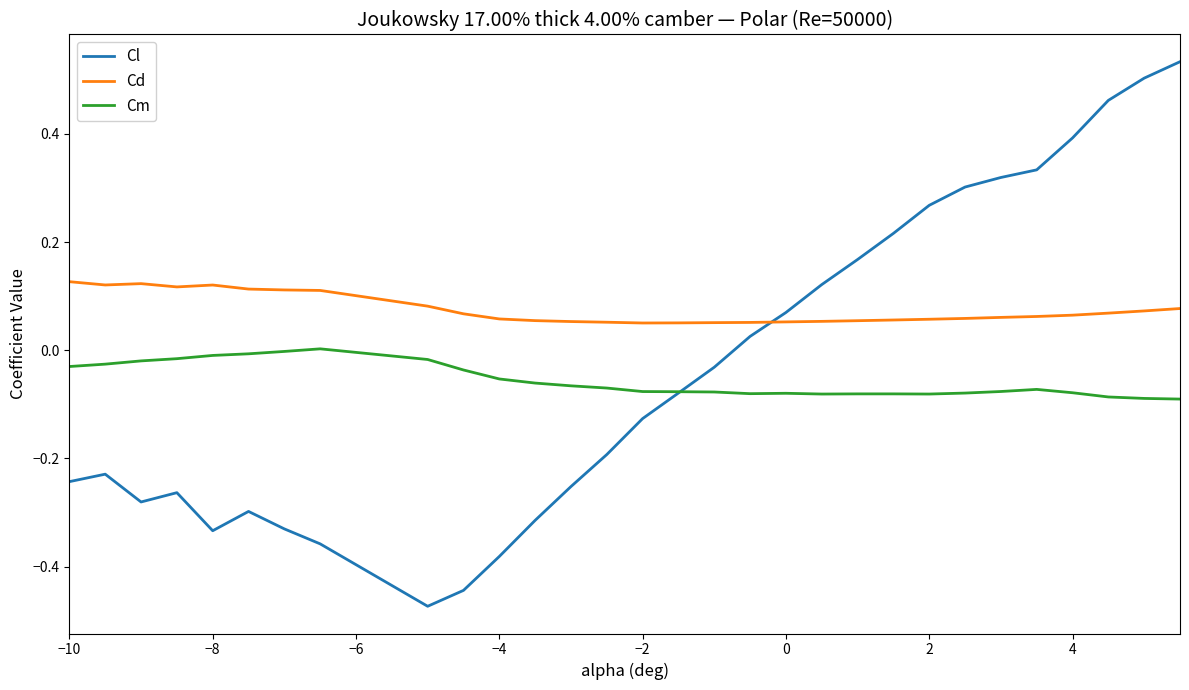

List the series in order of their peak value, highest first.

Cl, Cd, Cm